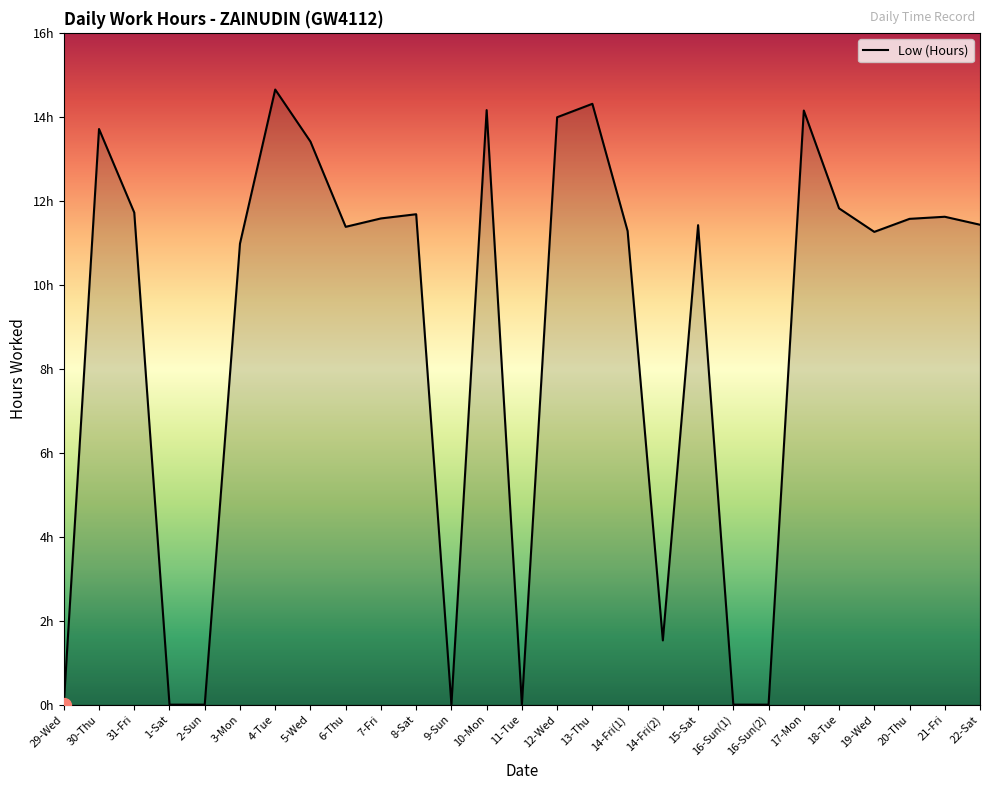

Does the chart display data point markers on the line(s)?

No